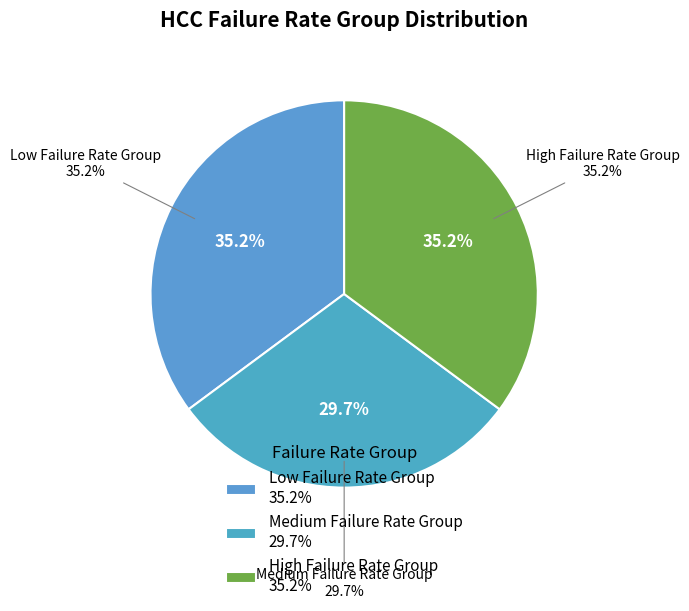

How many segments does this pie chart have?

3